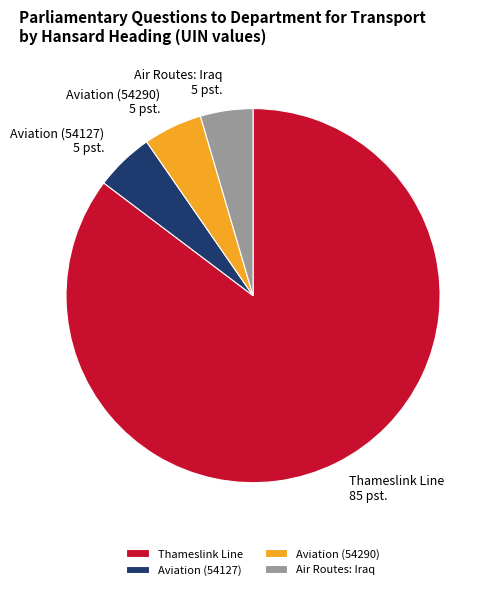

Which category has the smallest portion of the pie?

Air Routes: Iraq